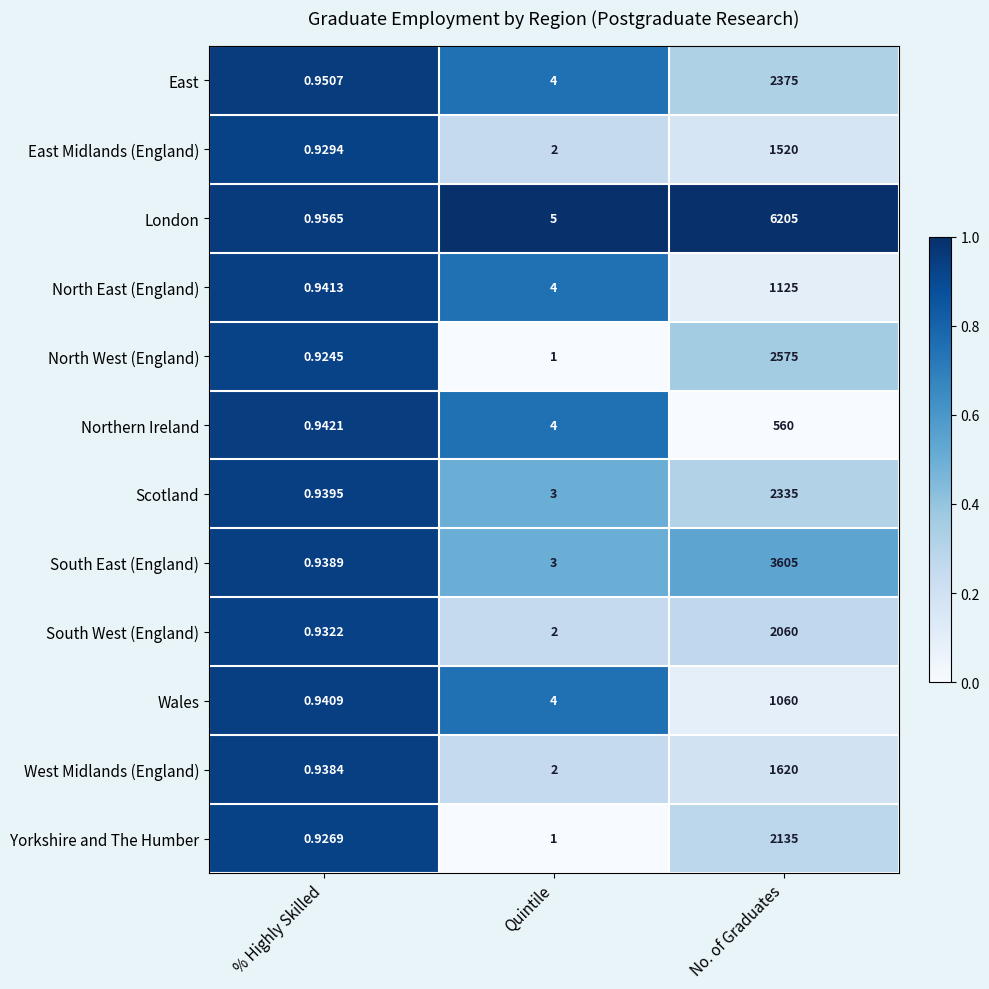

Which category has the lowest value in the North East (England) series?

% Highly Skilled